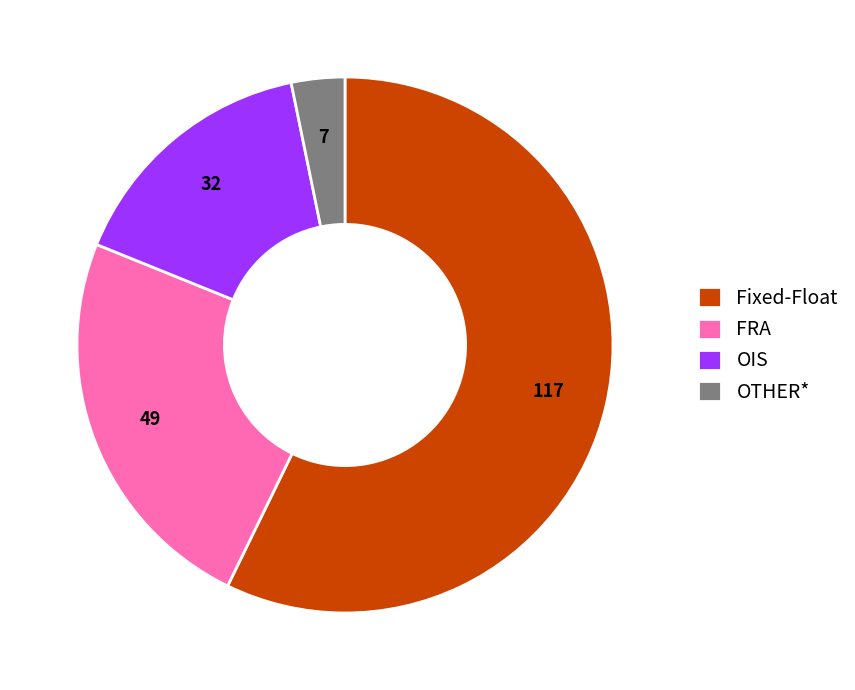

Do OIS and Fixed-Float together represent more than half of the pie?

Yes